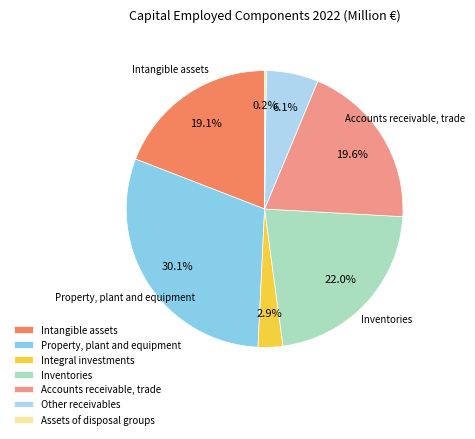

Is there a majority slice in this chart?

No